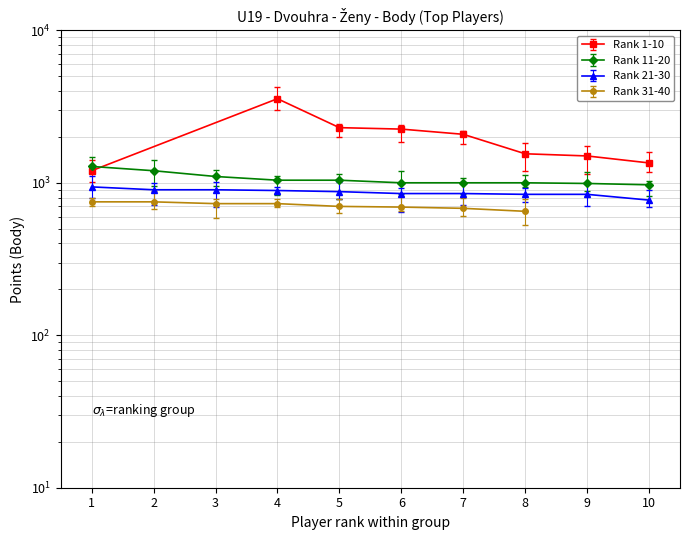

True or false: Rank 21-30 and Rank 11-20 intersect in this chart.

False